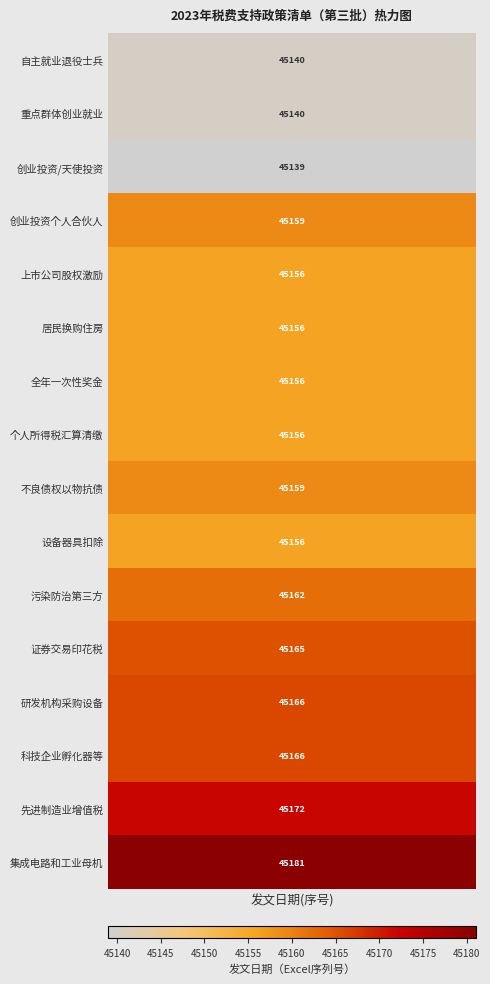

What value does the 1 series have at 1, to the nearest 10?

45140